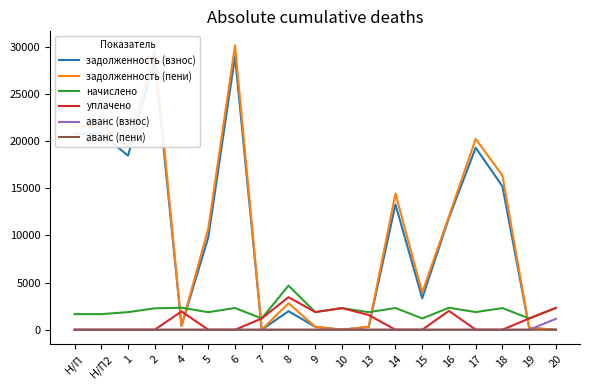

What is the difference between the задолженность (взнос) values at 16 and 6?

17110.8